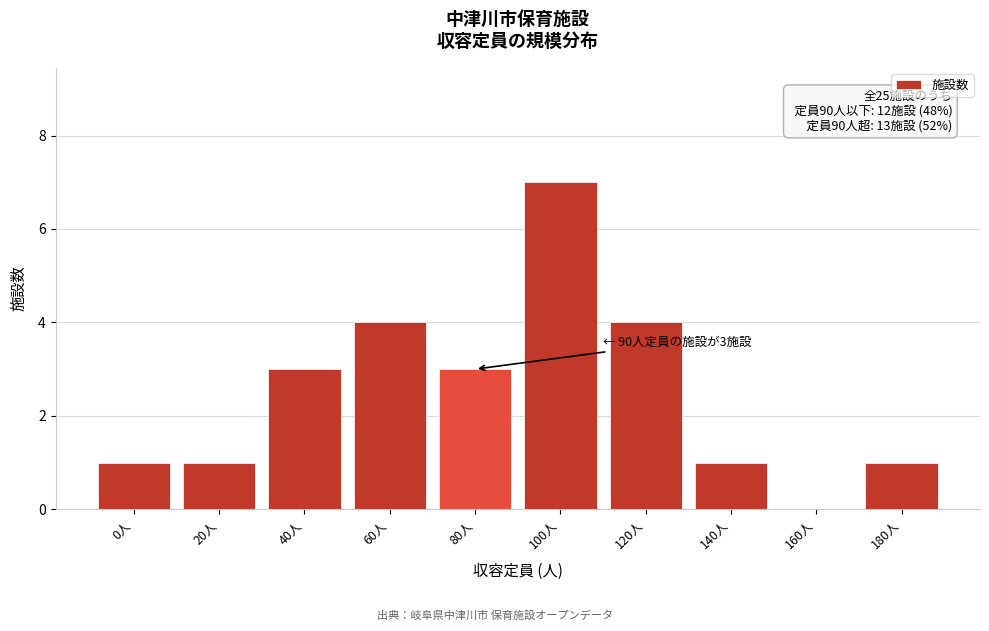

Reading right to left, what are all the values shown in this chart?

180人=1	160人=0	140人=1	120人=4	100人=7	80人=3	60人=4	40人=3	20人=1	0人=1